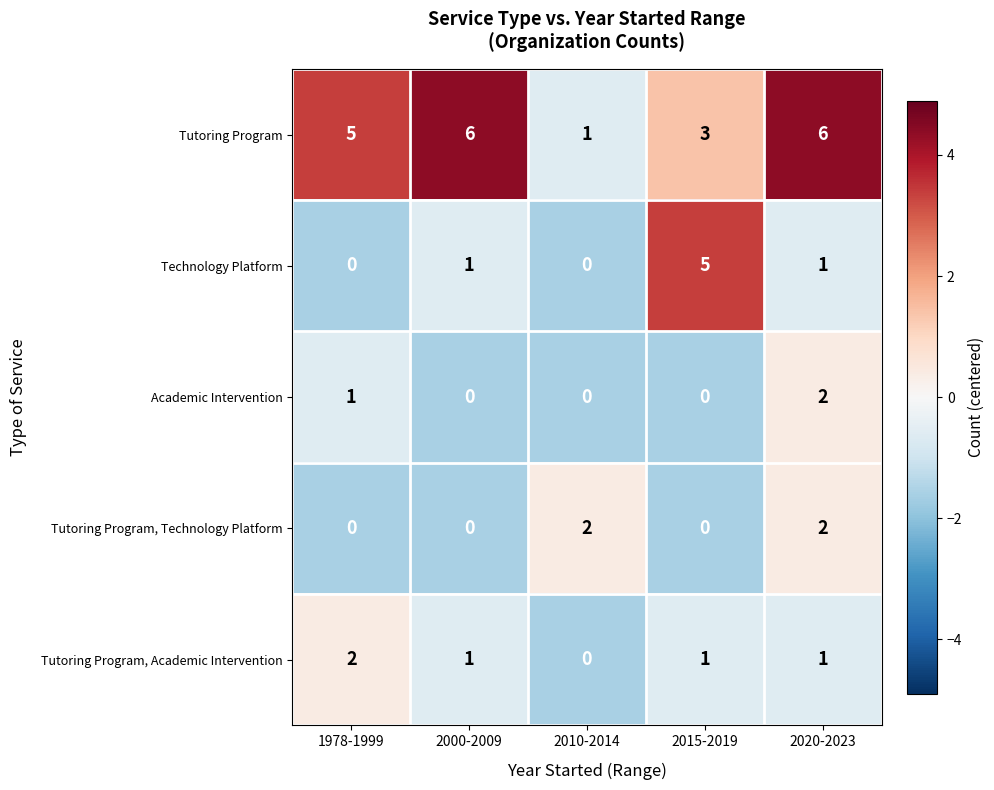

Is it true that Tutoring Program equals 7 at 1978-1999?

False